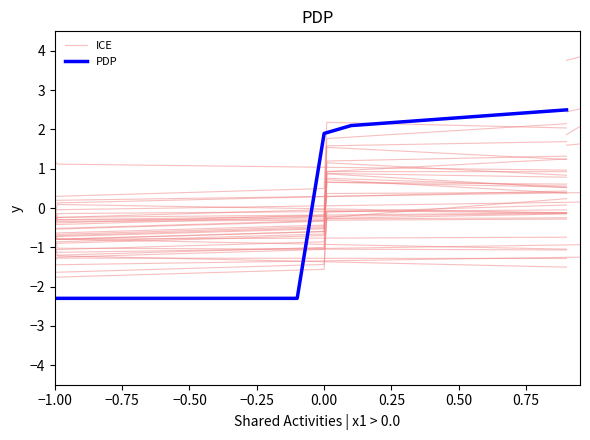

What is the value of the 3rd point from the left?

-0.8